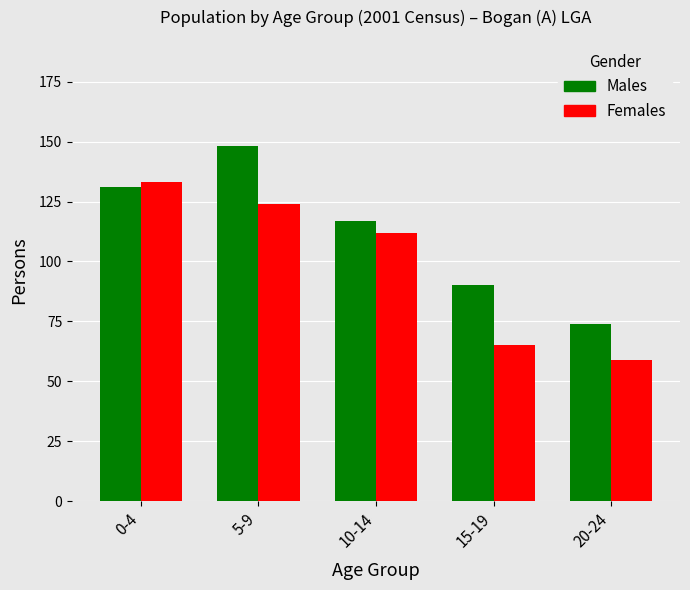

What is the maximum value shown in the chart?

148